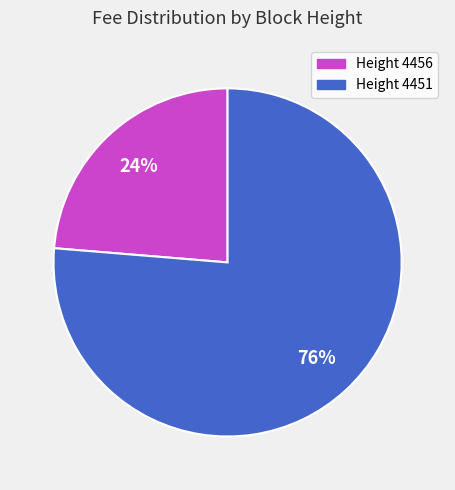

True or false: Height 4451 accounts for 76% of the total.

True